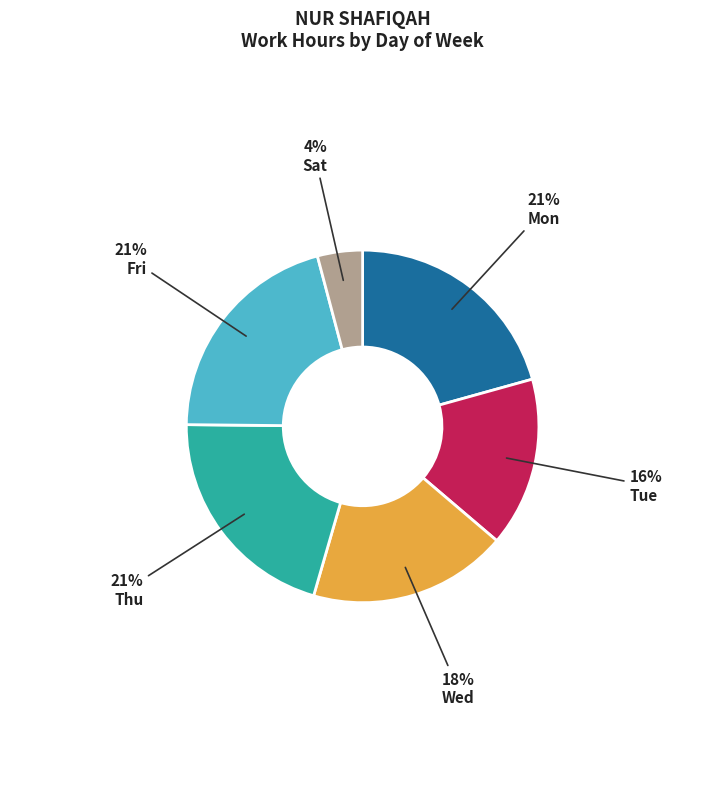

To the nearest percent, what is the difference between the largest and smallest slice percentages?

17%